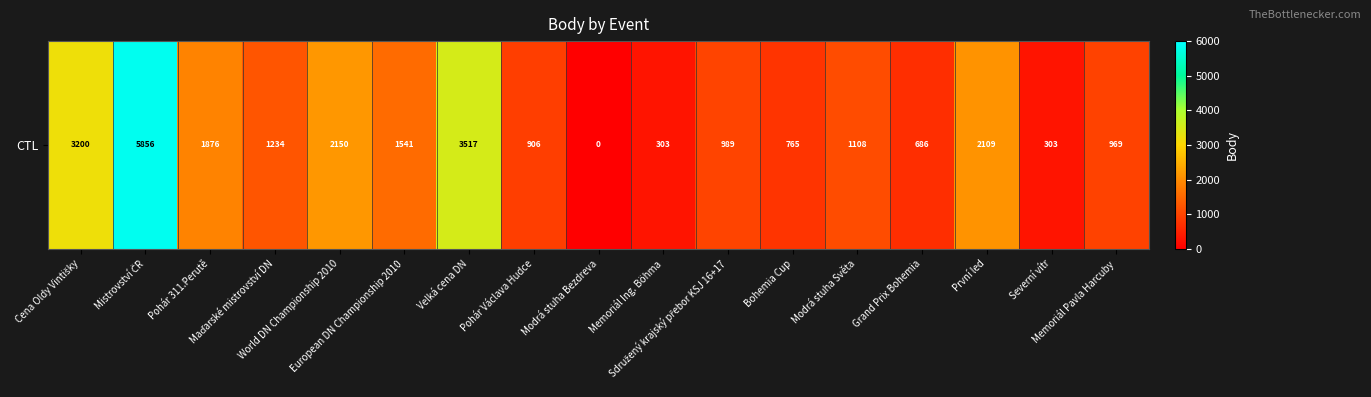

How many values are below 1108?

8